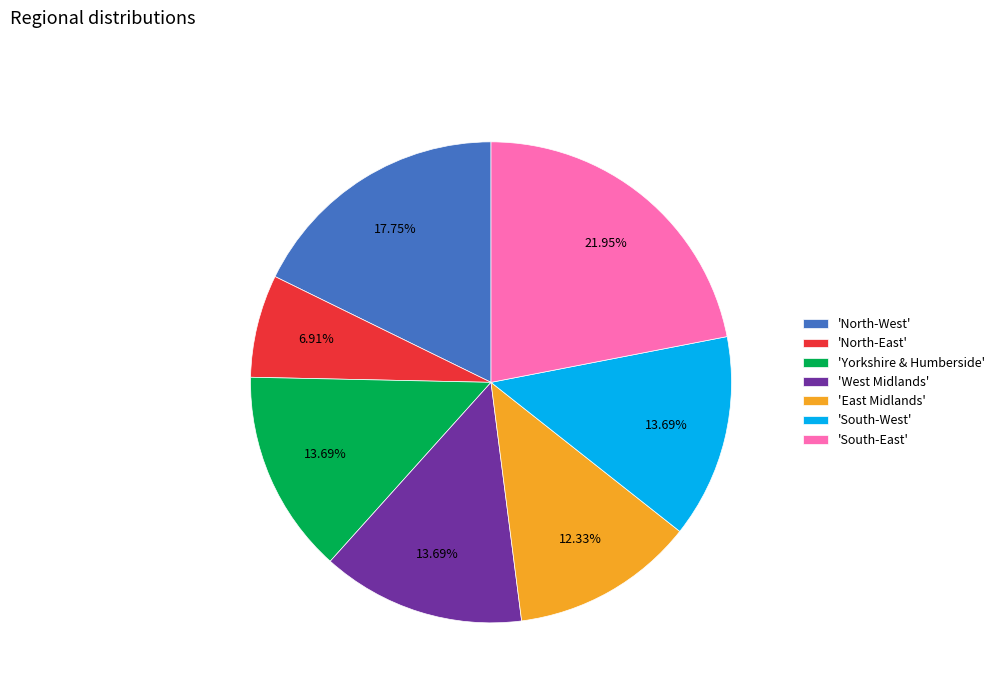

How many slices are in this pie chart?

7